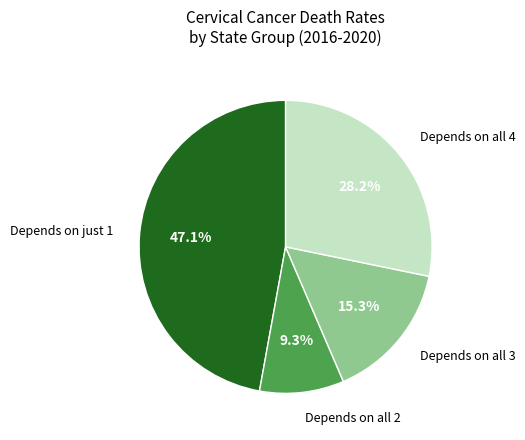

What is the total percentage of Depends on all 3 and Depends on all 2?

24.6%